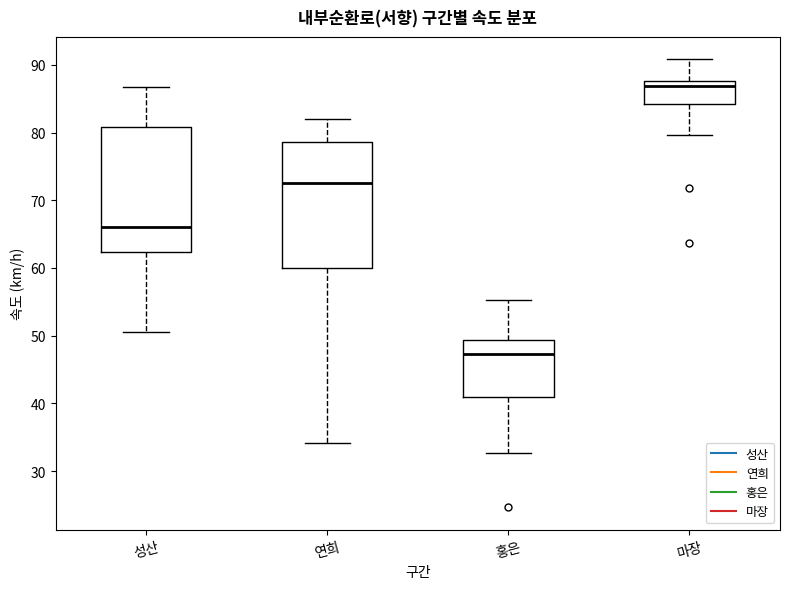

Where is the upper edge of the box for 성산 on the y-axis? The values are not printed on the chart, so give them approximately, as read against the axis.

81